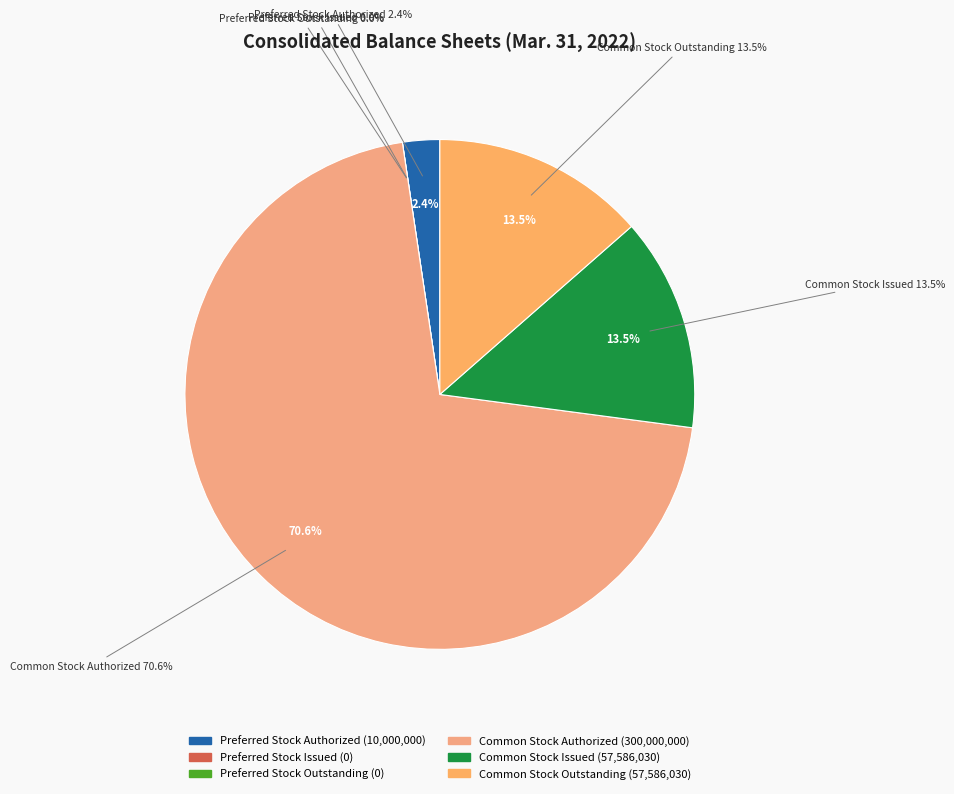

Is Common Stock Issued the majority of the pie?

No